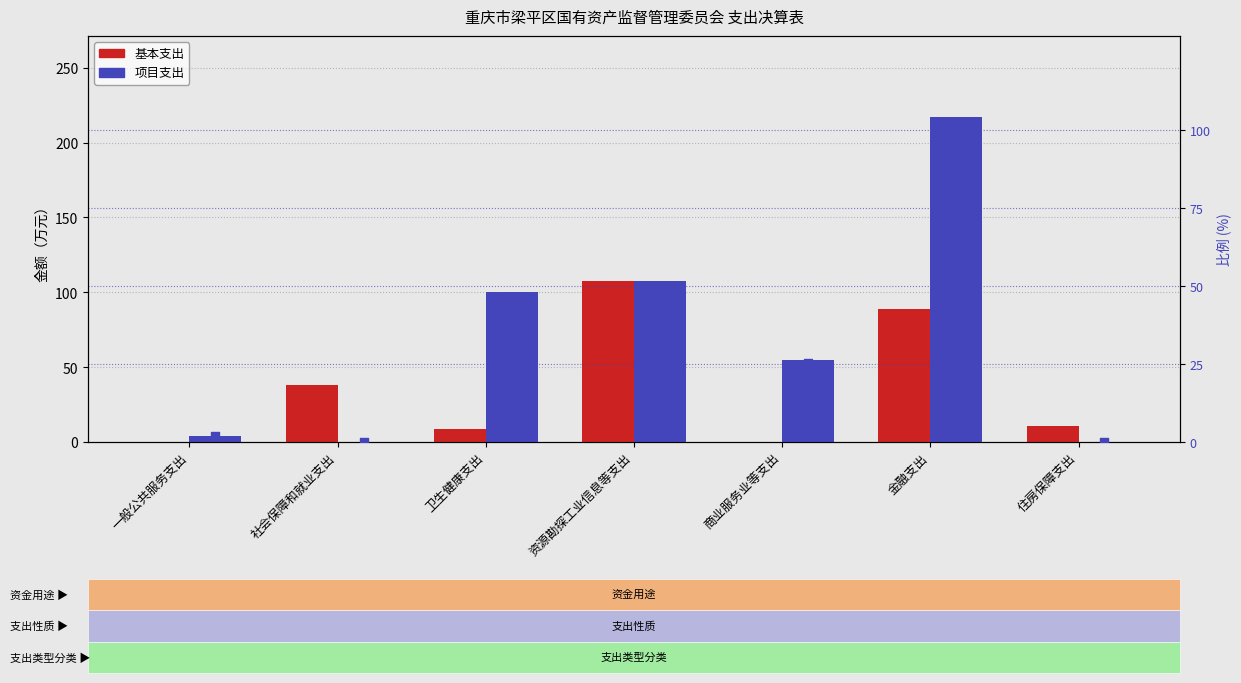

At how many categories does at least one series exceed 23?

5